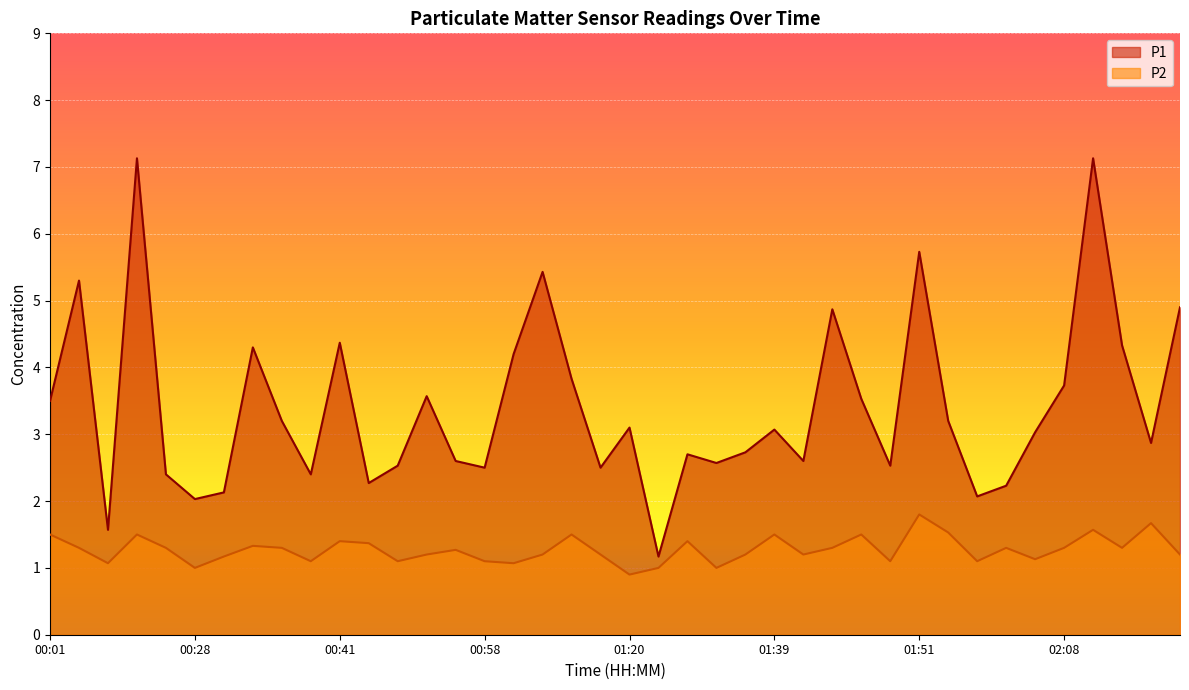

Reading left to right, extract all data points from this chart.

P1: 3.5	5.3	1.6	7.1	2.4	2.0	2.1	4.3	3.2	2.4	4.4	2.3	2.5	3.6	2.6	2.5	4.2	5.4	3.8	2.5	3.1	1.2	2.7	2.6	2.7	3.1	2.6	4.9	3.5	2.5	5.7	3.2	2.1	2.2	3.0	3.7	7.1	4.3	2.9	4.9
P2: 1.5	1.3	1.1	1.5	1.3	1.0	1.2	1.3	1.3	1.1	1.4	1.4	1.1	1.2	1.3	1.1	1.1	1.2	1.5	1.2	0.9	1.0	1.4	1.0	1.2	1.5	1.2	1.3	1.5	1.1	1.8	1.5	1.1	1.3	1.1	1.3	1.6	1.3	1.7	1.2